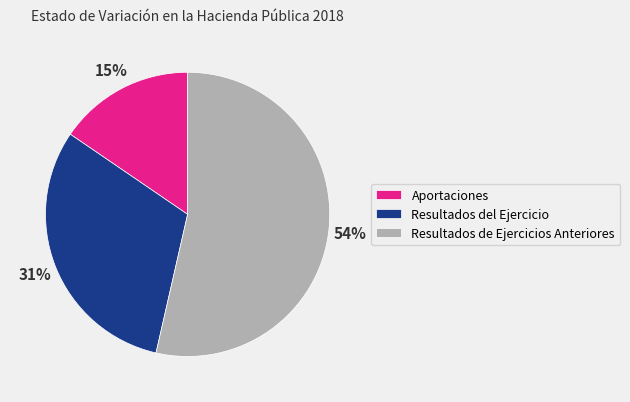

How many segments does this pie chart have?

3